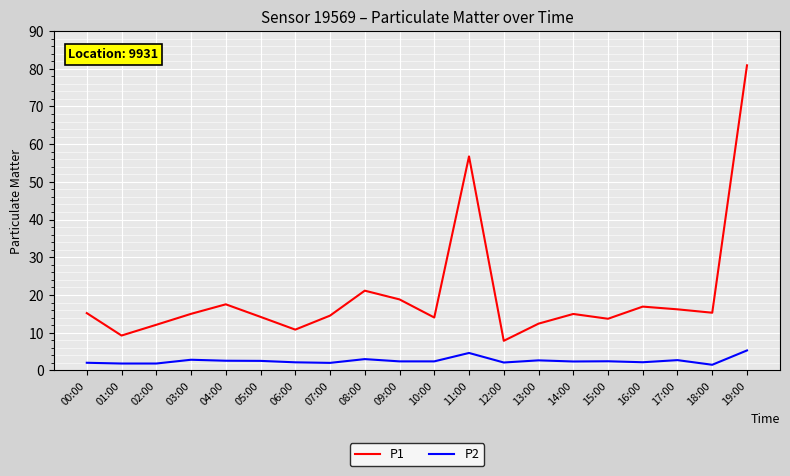

Which series has the largest total across all categories?

P1